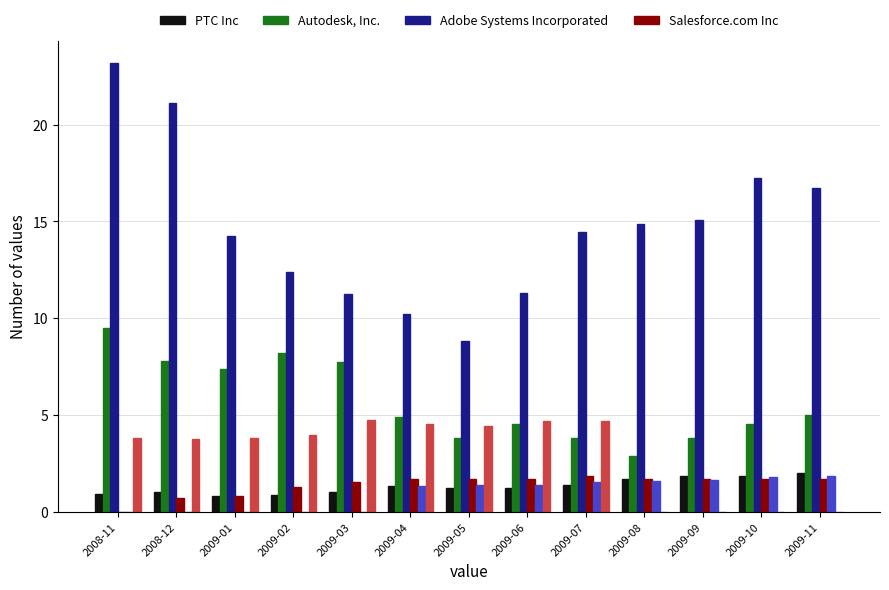

How many data points does each series have?

13